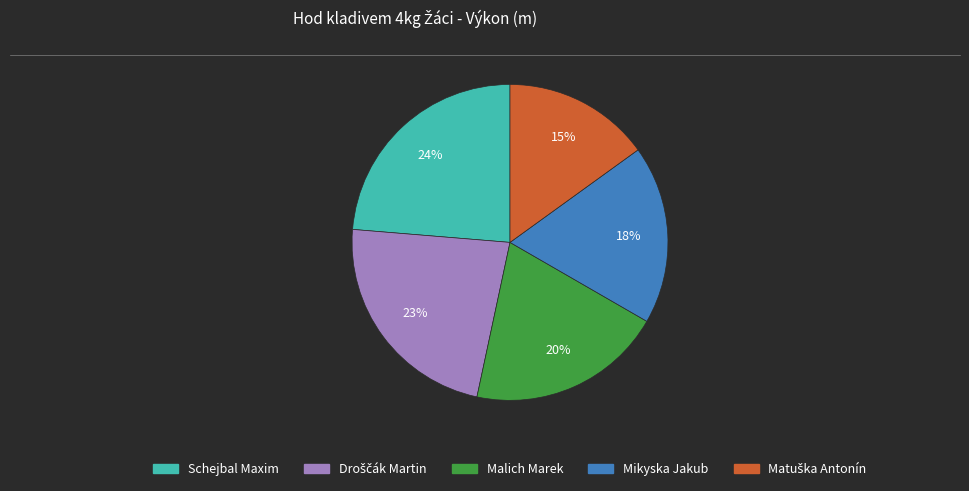

To the nearest percent, what is the difference between the largest and smallest slice percentages?

9%